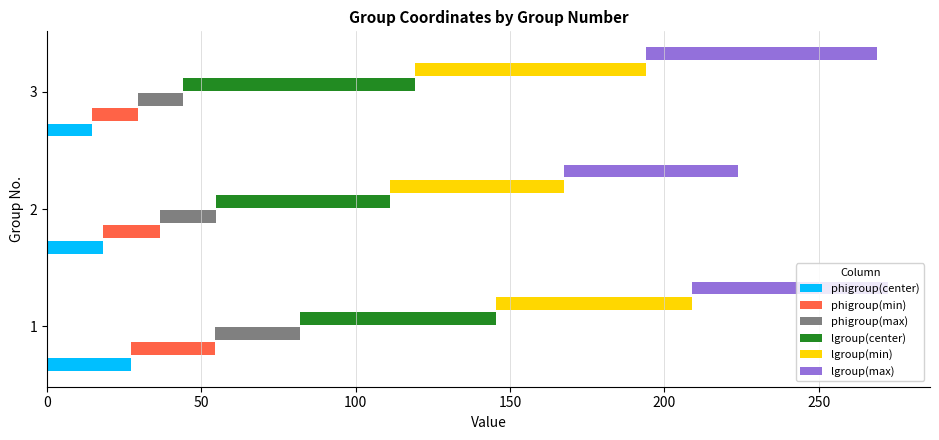

True or false: lgroup(max) has a value of 121.9 at 3.

False